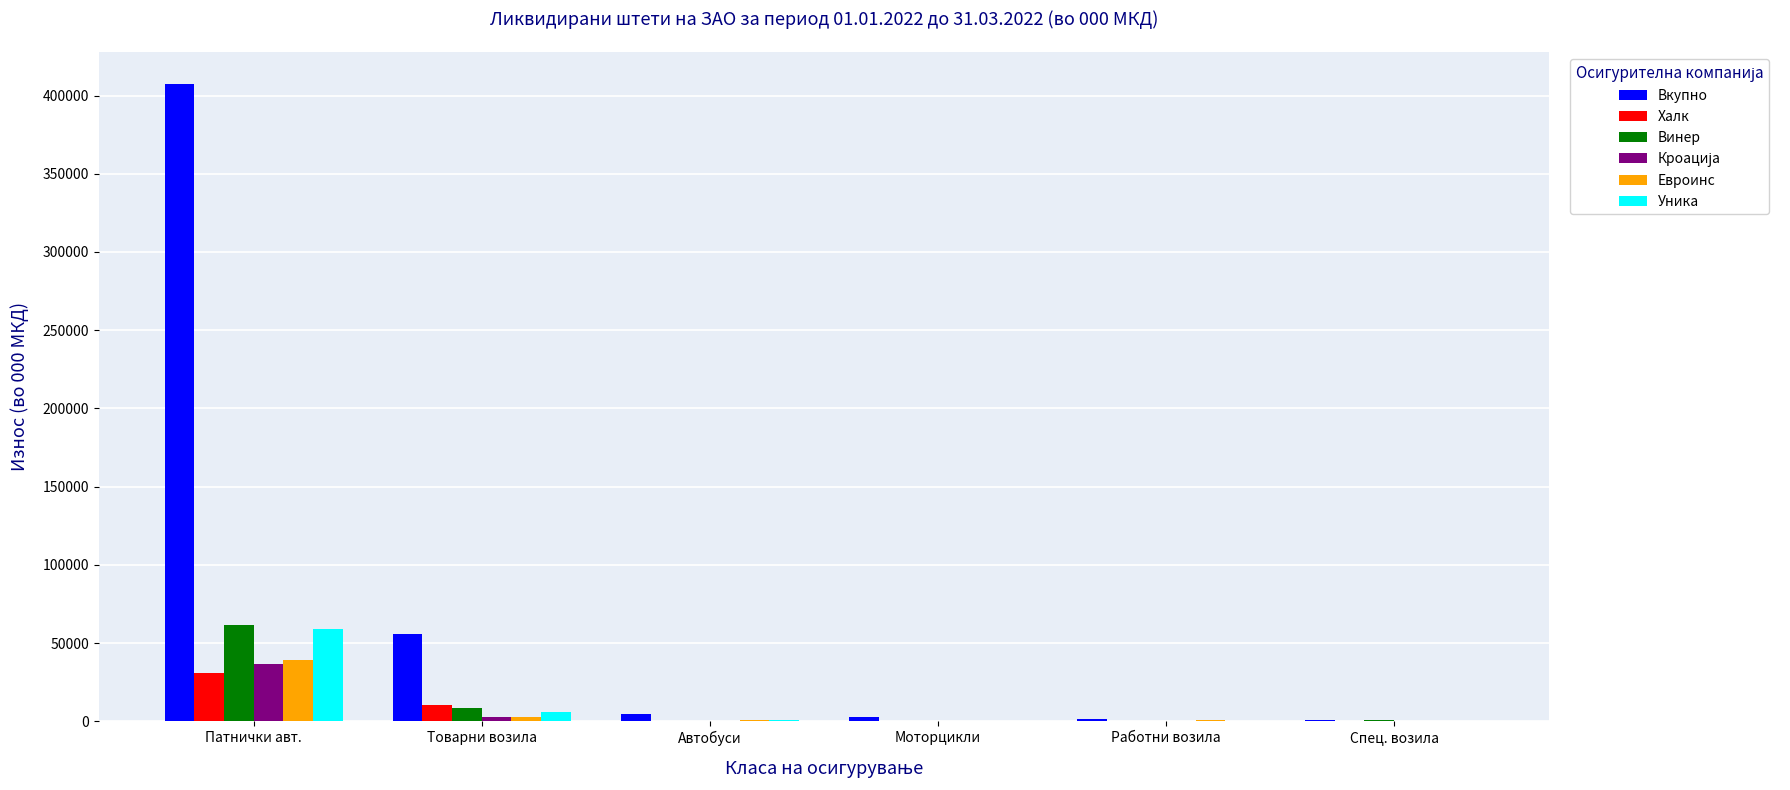

Which series changed the most between Патнички авт. and Товарни возила?

Вкупно